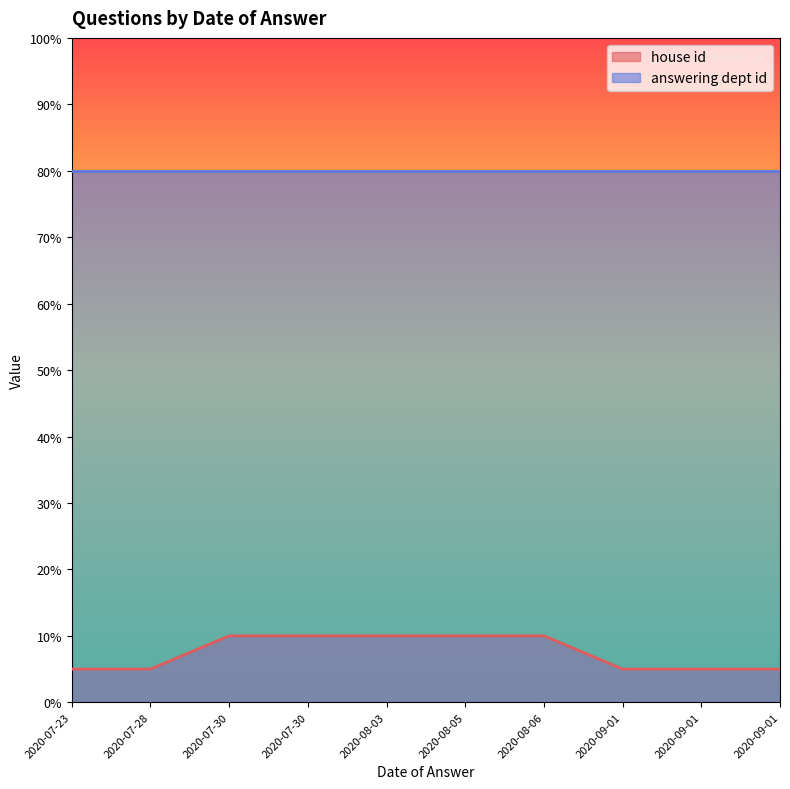

What are all the series names shown in the legend?

house id, answering dept id